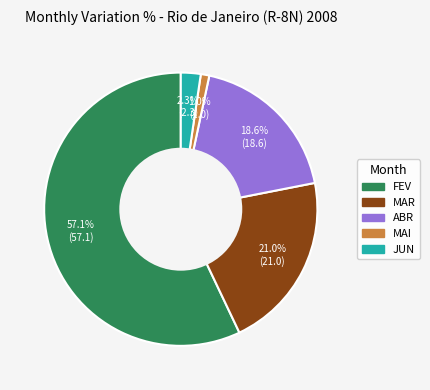

Is there any slice that represents more than half of the pie?

Yes